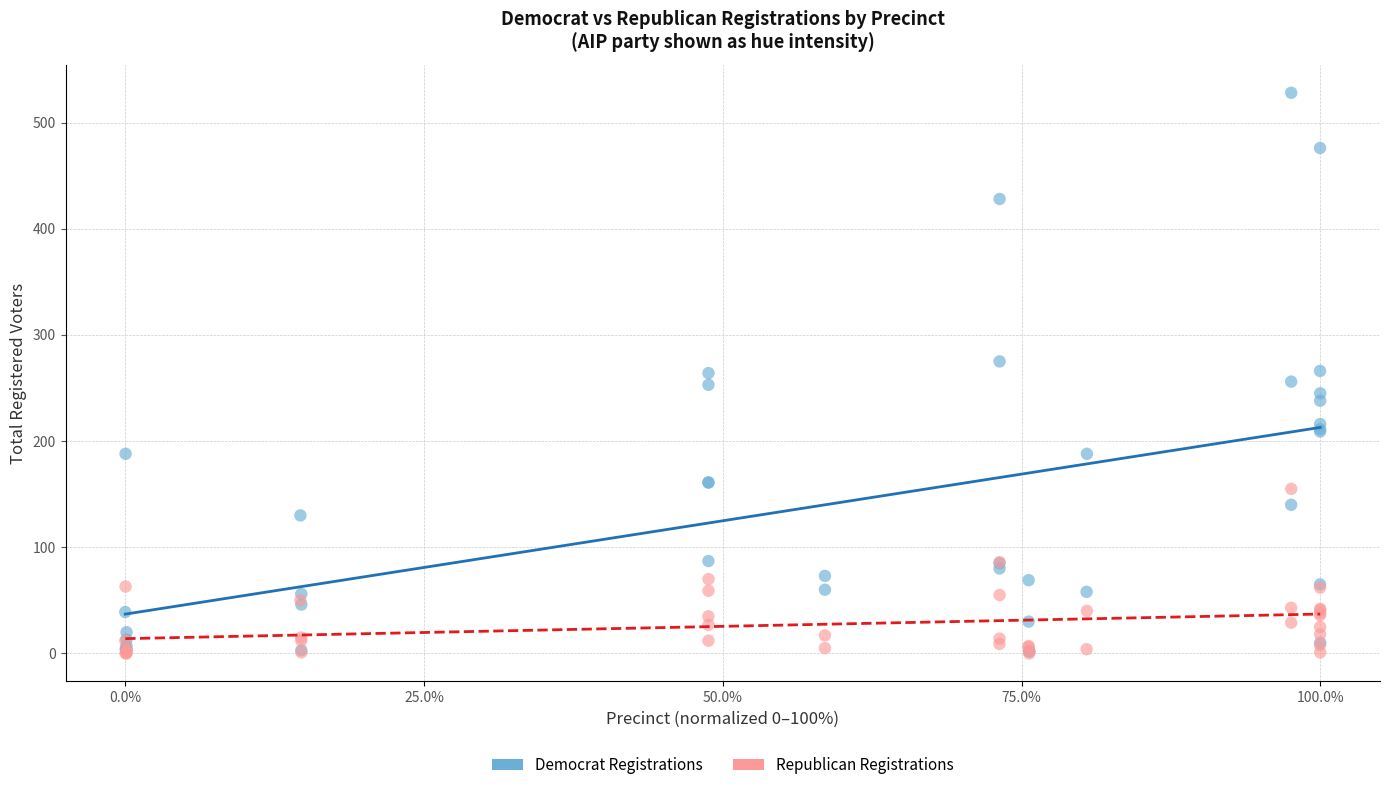

What are all the series names shown in the legend?

Democrat Registrations, Republican Registrations